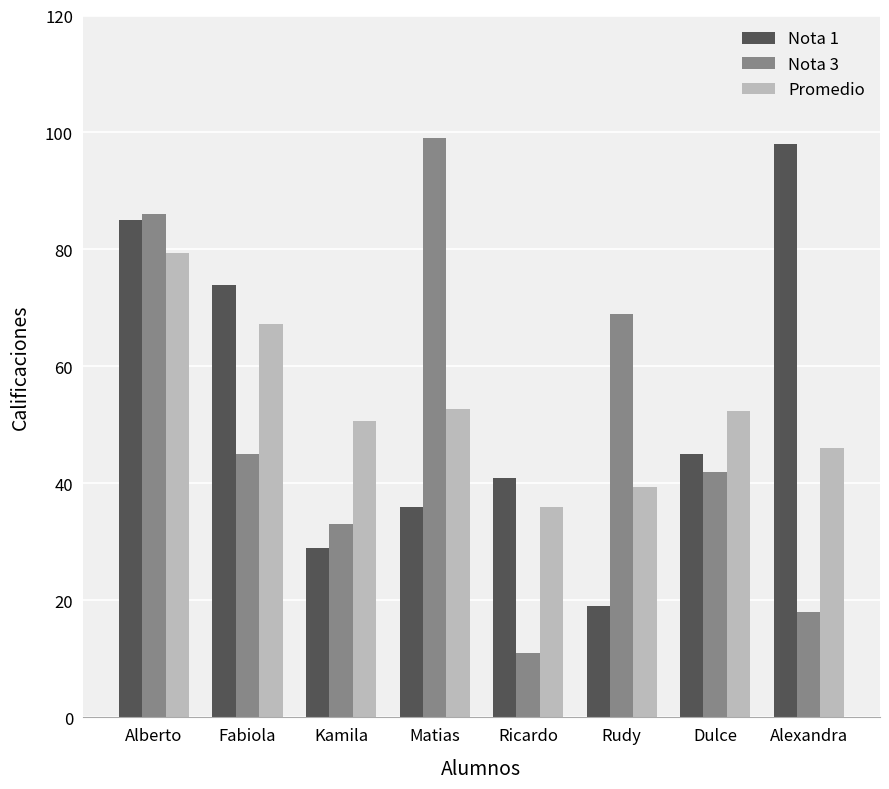

Is the value of Promedio at Alexandra greater than the value of Nota 1 at Alexandra?

No